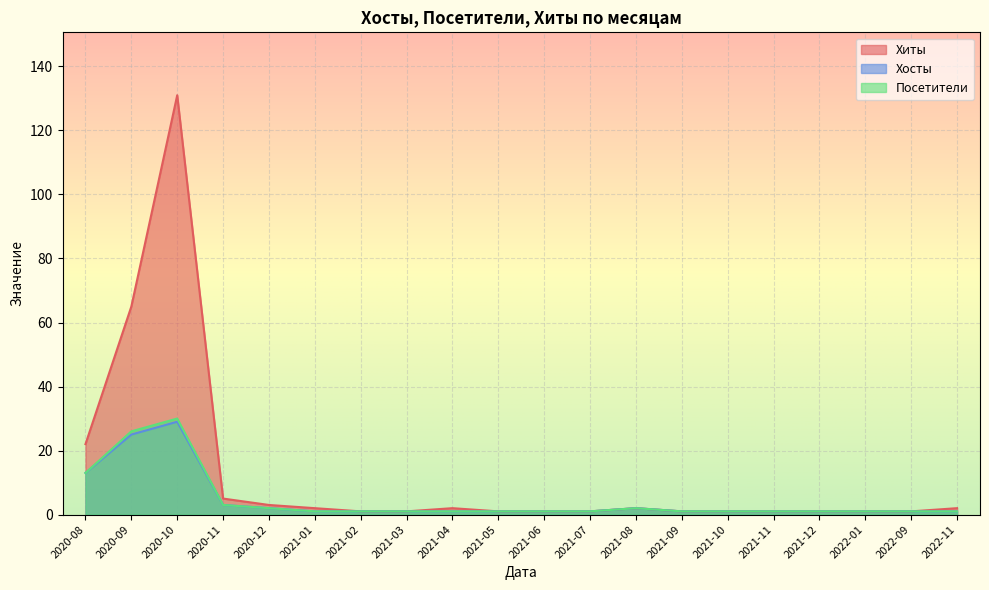

True or false: Хосты and Хиты intersect in this chart.

False